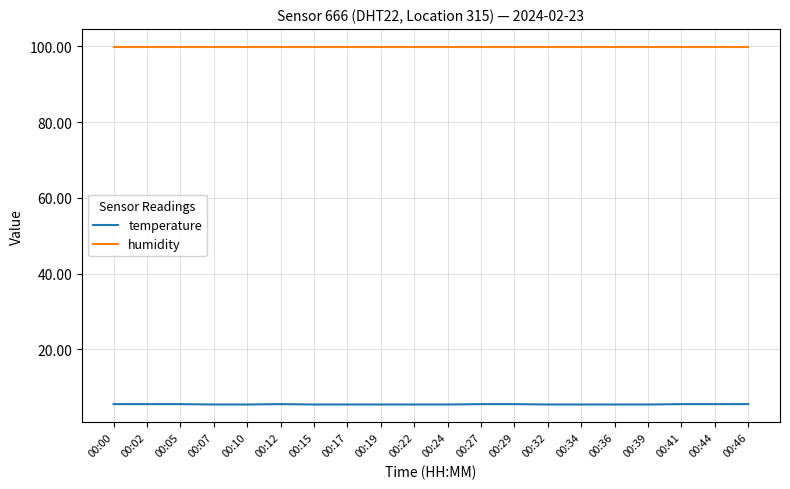

True or false: temperature has more than 0 points higher than both neighbors.

True